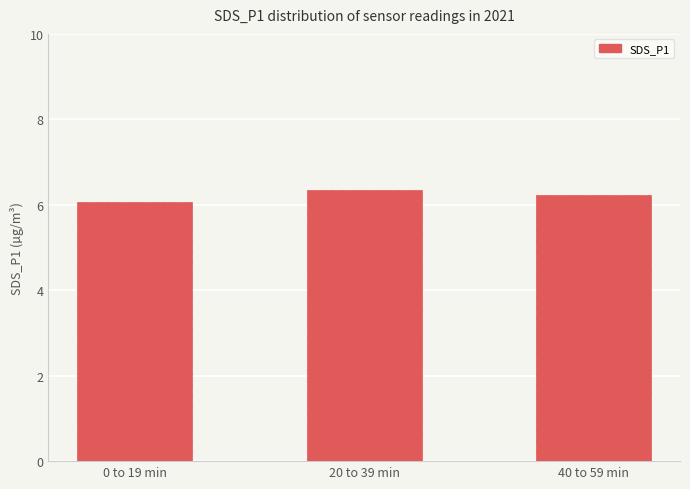

Count the values in the range 6 to 7.

3